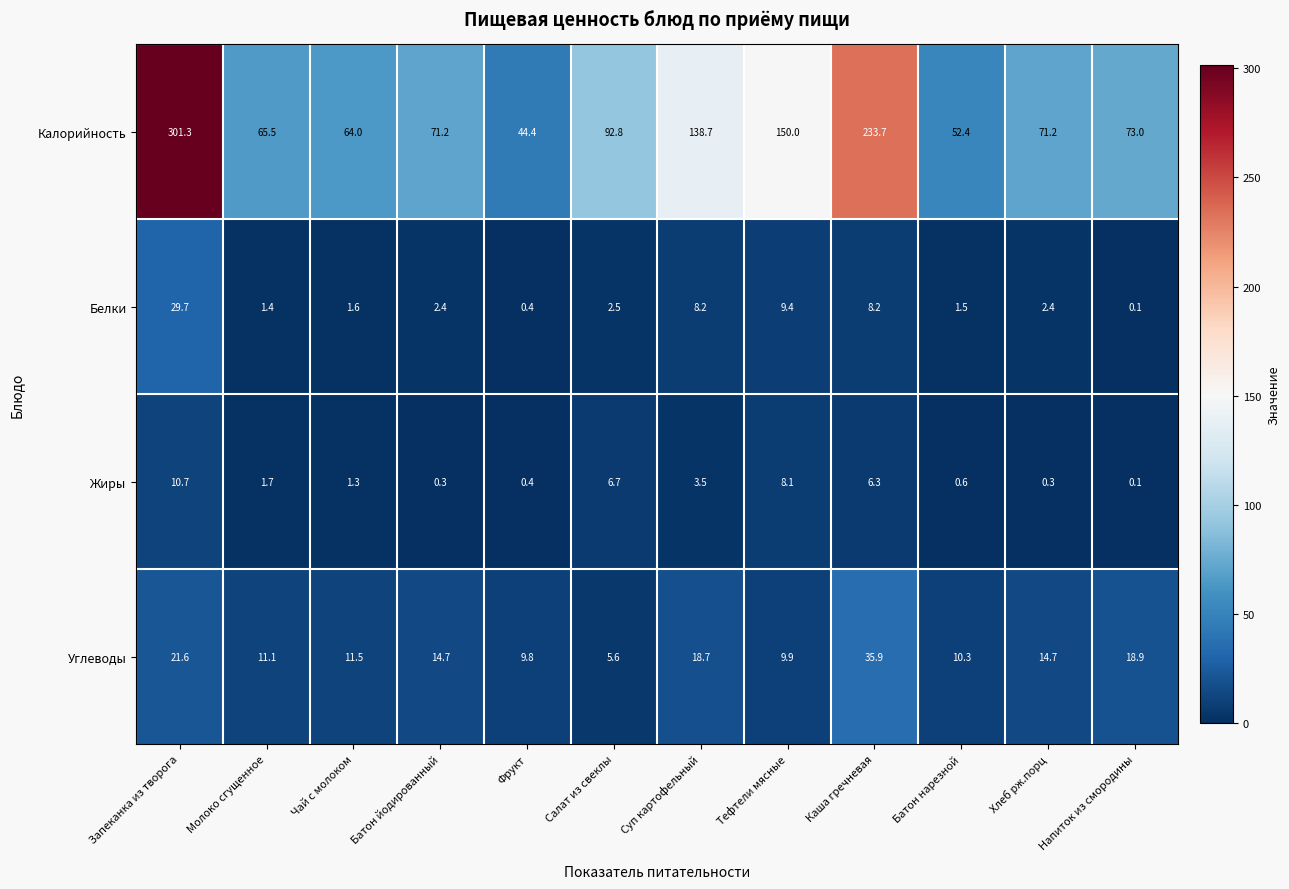

What is the average value of the Калорийность series?

113.2